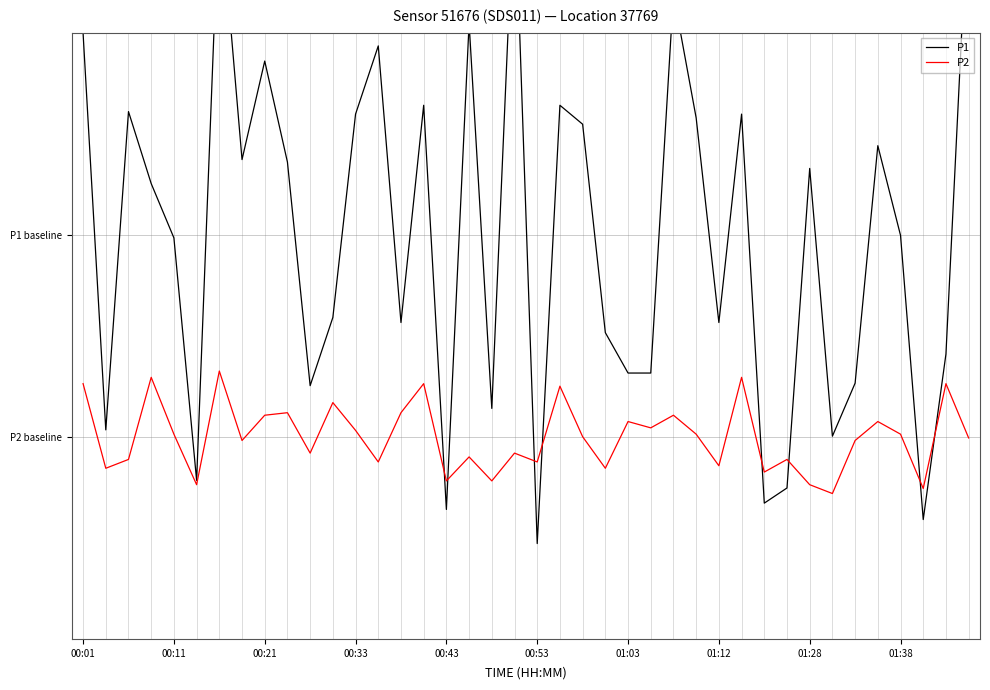

Does the chart display data point markers on the line(s)?

No